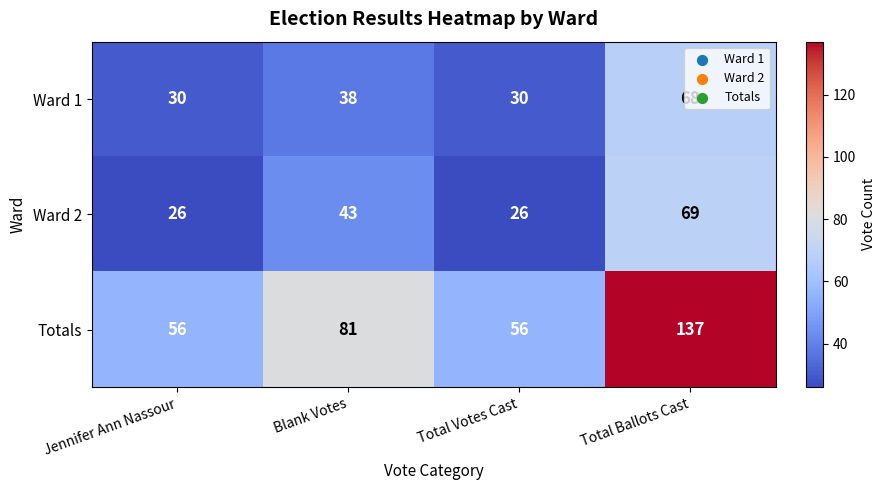

What is the sum of the Totals values at Total Ballots Cast and Jennifer Ann Nassour?

193